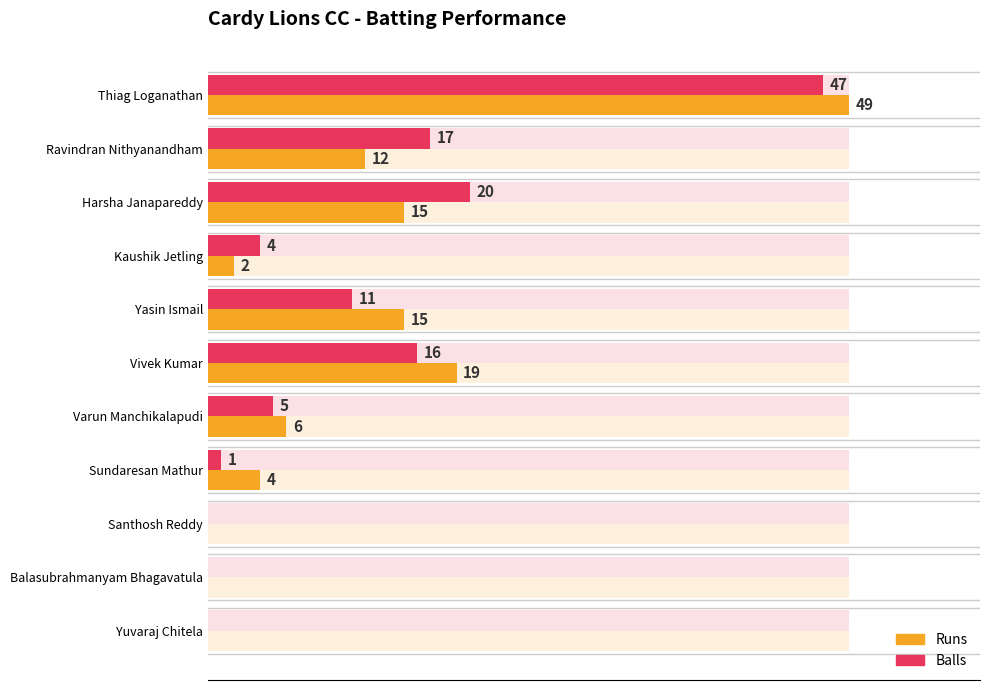

The Balls series shows 81 at Thiag Loganathan. True or false?

False